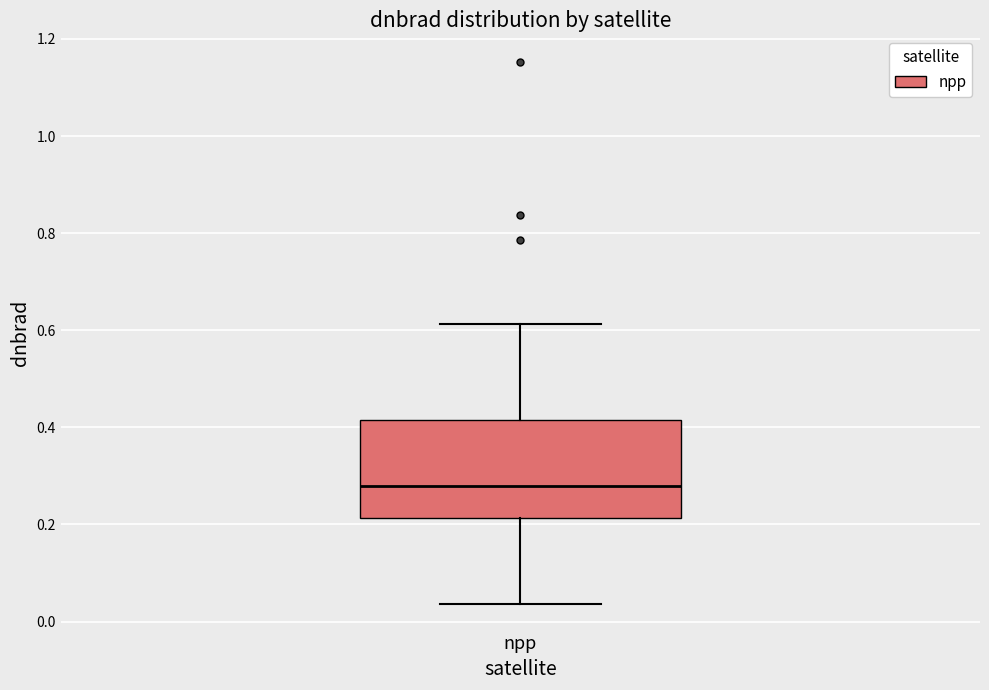

Transcribe this box plot: give where the median line is, the range the box spans, and where the two whiskers end, as read against the y-axis. The values are not printed on the chart, so give them approximately, as read against the axis.

median 0.28, box 0.22 to 0.42, whiskers 0.04 to 0.62